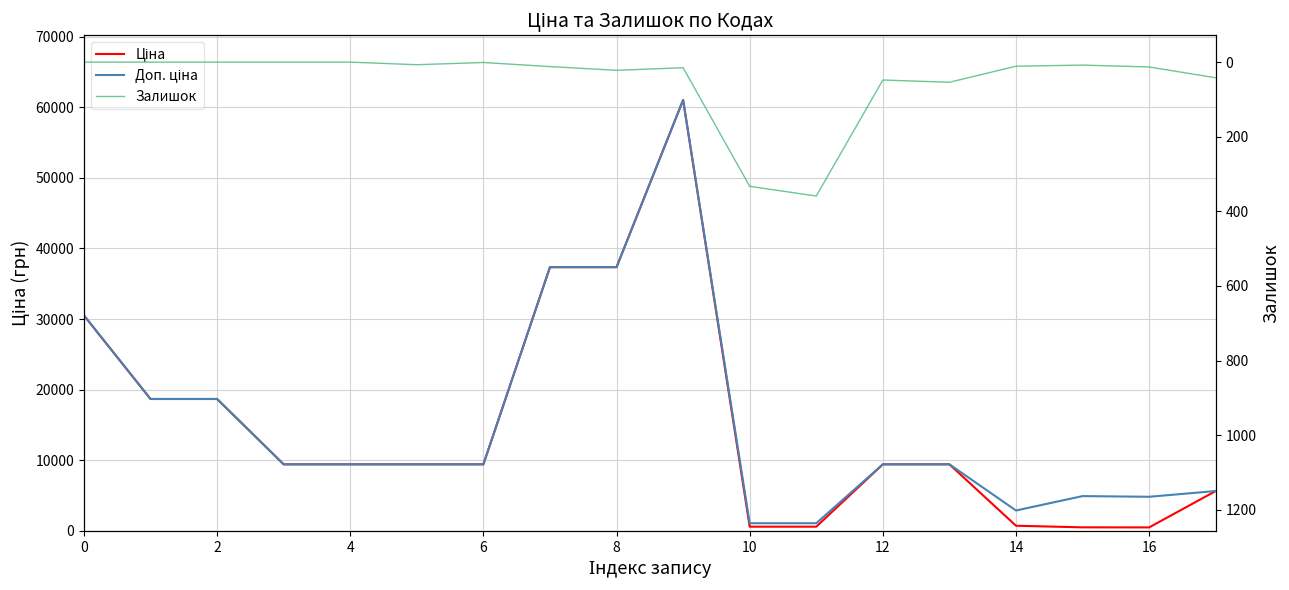

What is the label of the 3rd point from the right?

15